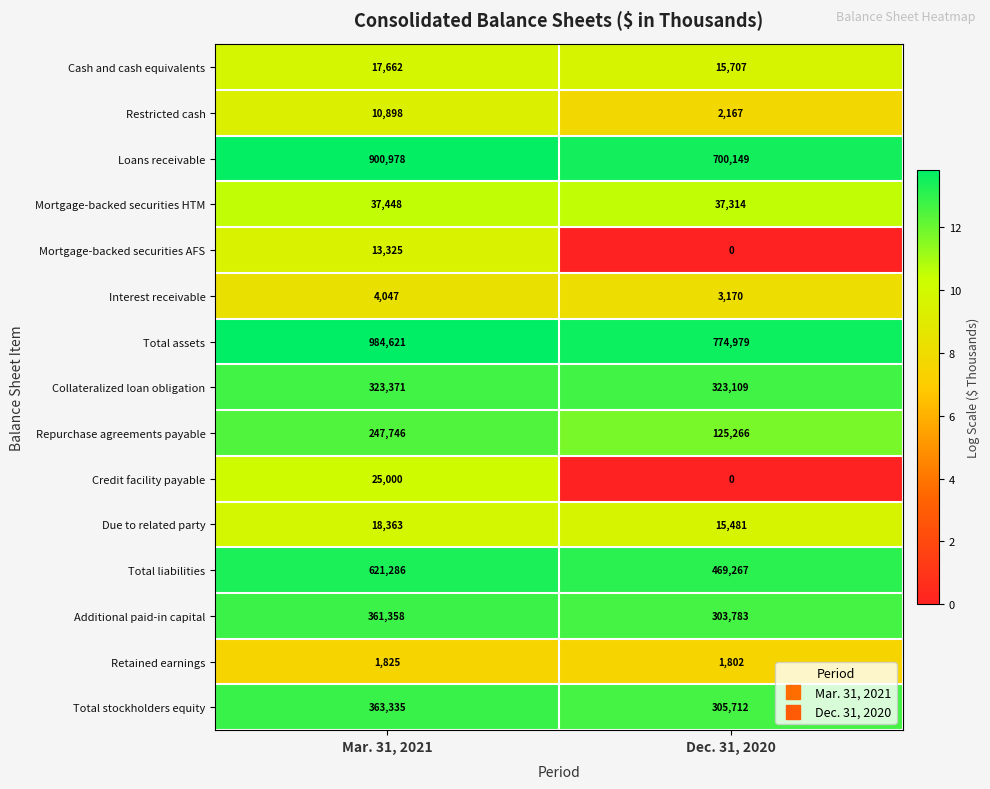

What value does the Mortgage-backed securities HTM series have at Dec. 31, 2020, to the nearest 5?

37315